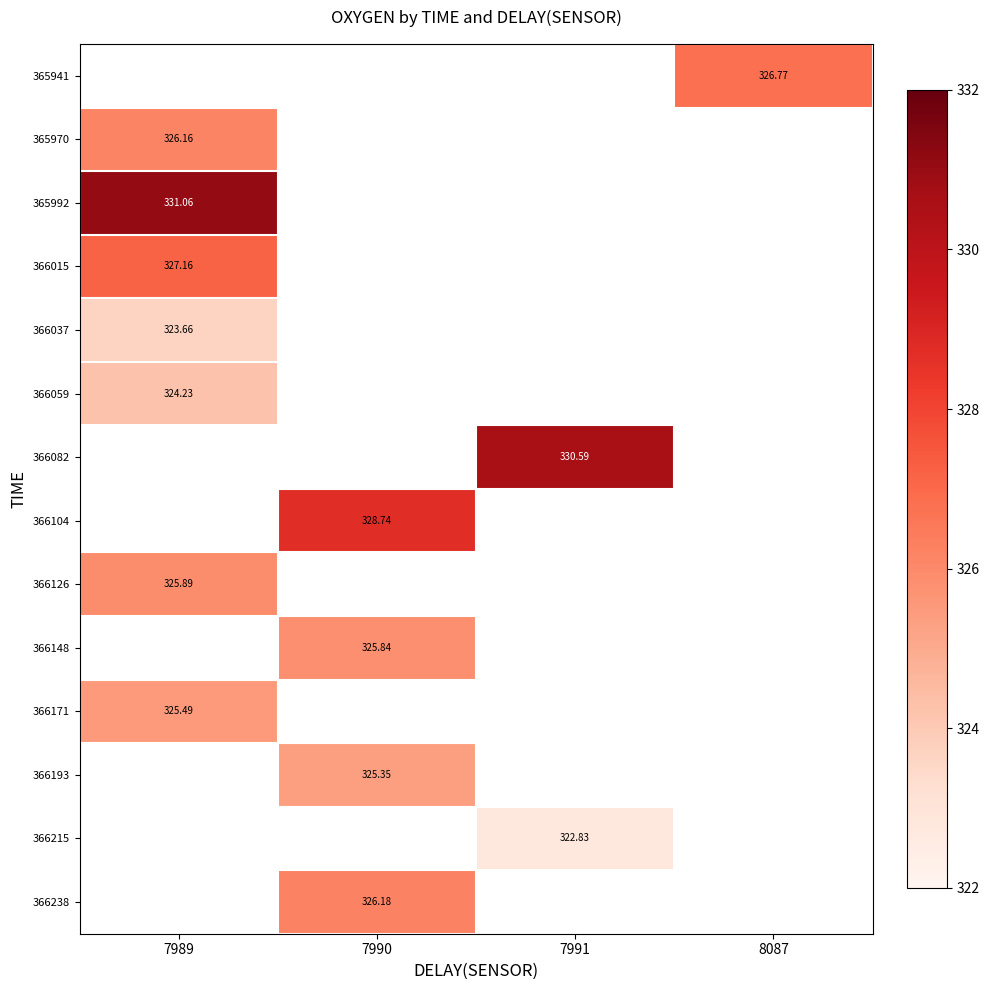

Which has a higher value, 7989 or 8087?

8087